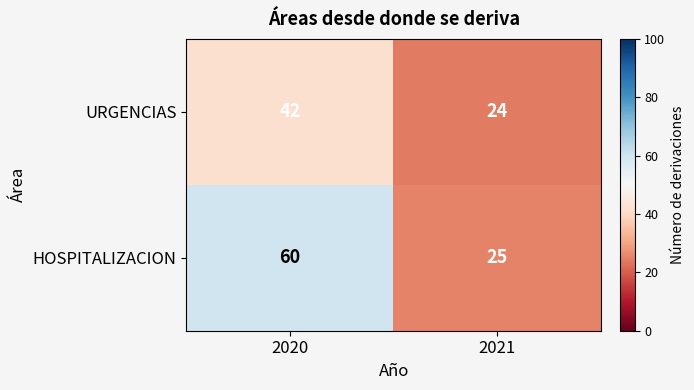

The value of HOSPITALIZACION at 2020 is 82. True or false?

False